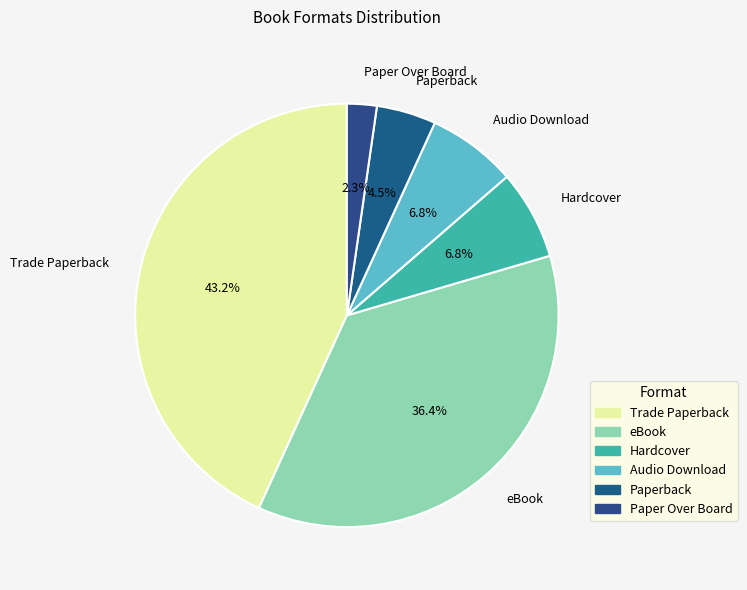

Combined, do Hardcover and Audio Download account for over 50%?

No